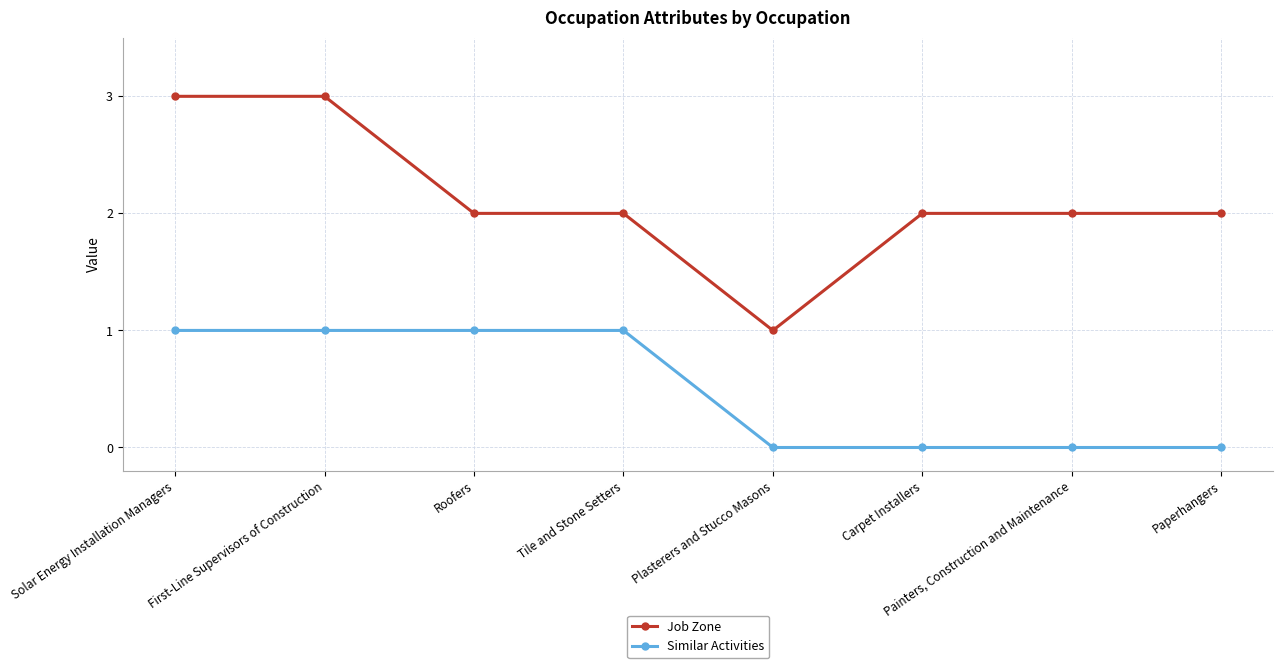

True or false: Similar Activities and Job Zone cross at least once.

False